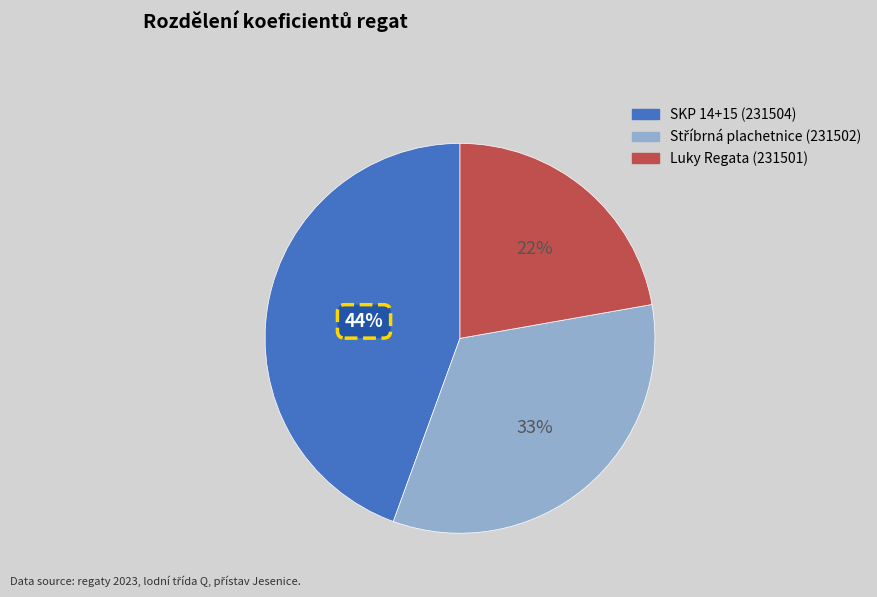

To the nearest percent, what is the average slice percentage?

33%